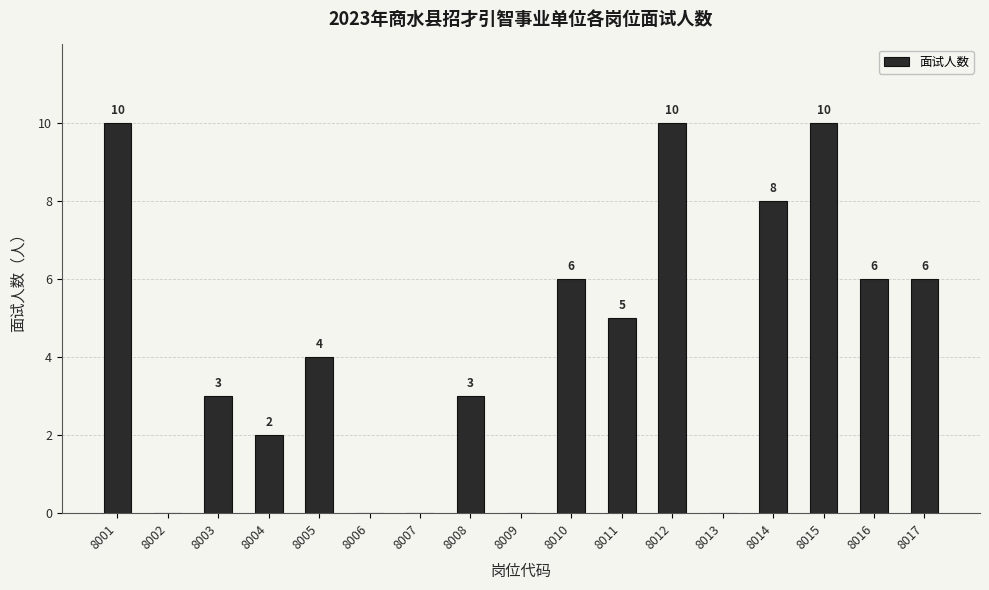

How many values are above zero?

12